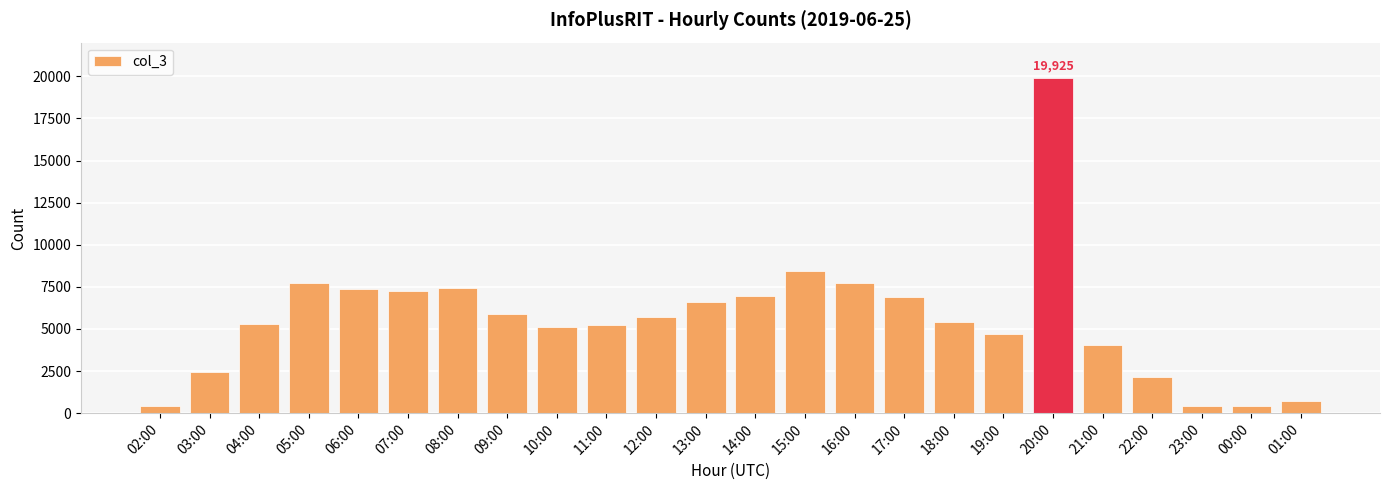

What is the smallest value displayed?

405